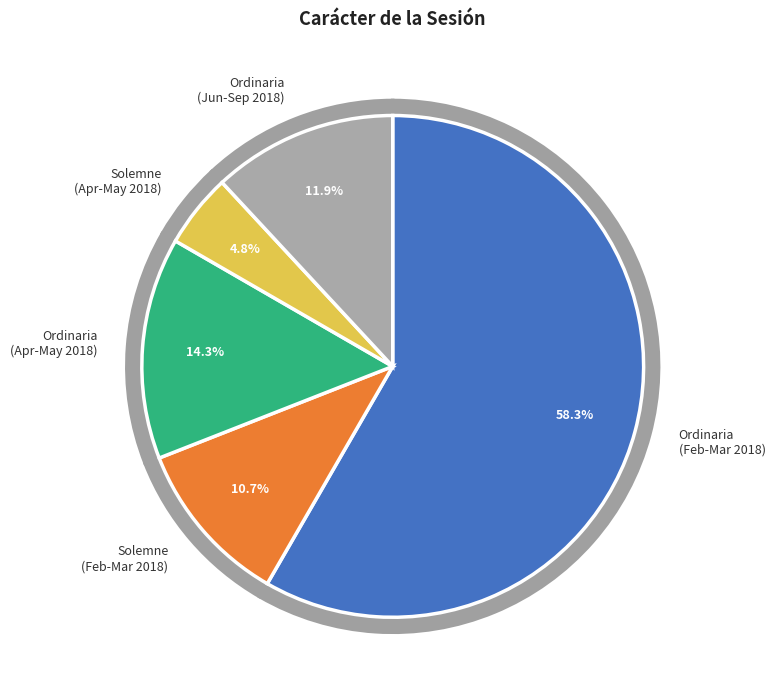

Does Ordinaria represent more than half of the total?

Yes